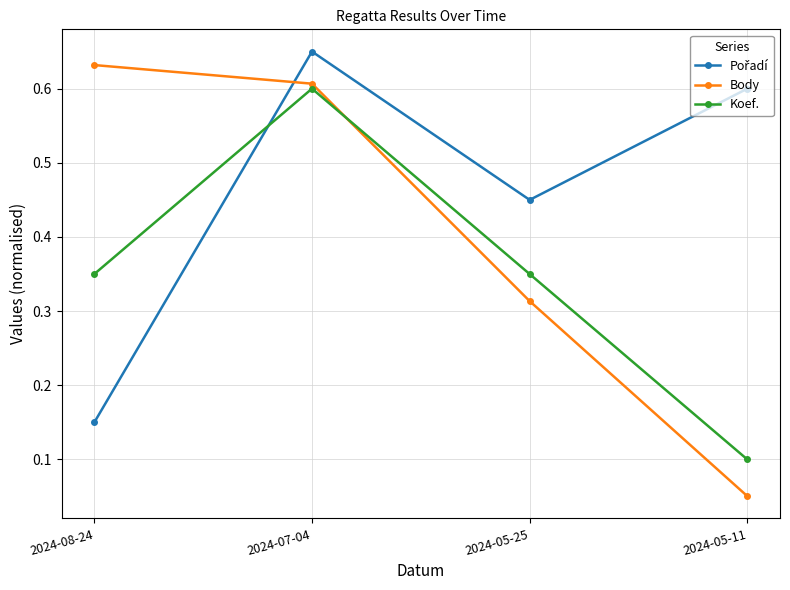

Where is Koef. nearest to the value 0?

2024-05-11